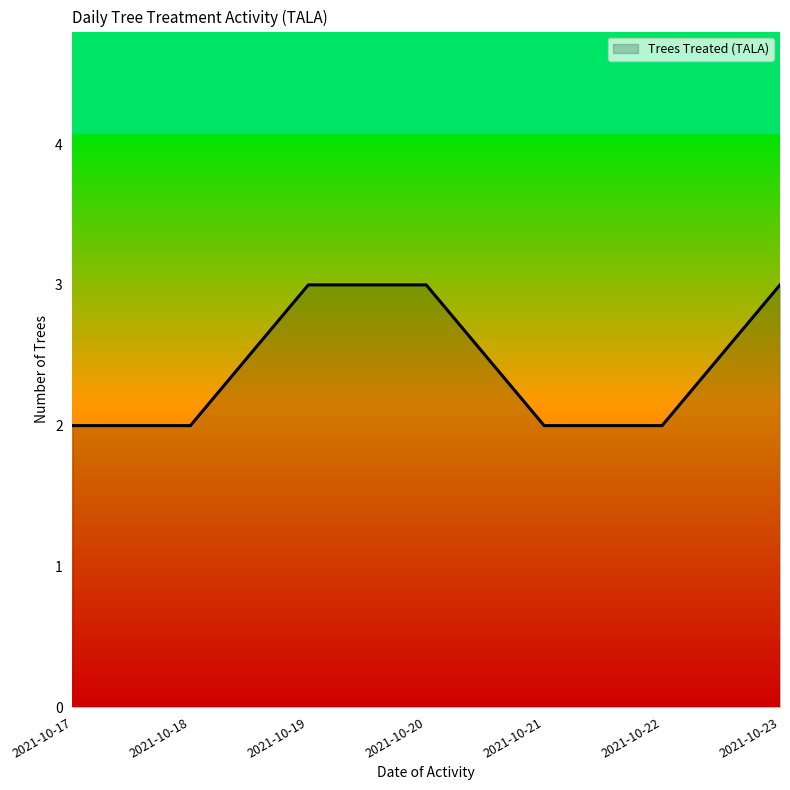

Does the chart have visible grid lines?

No